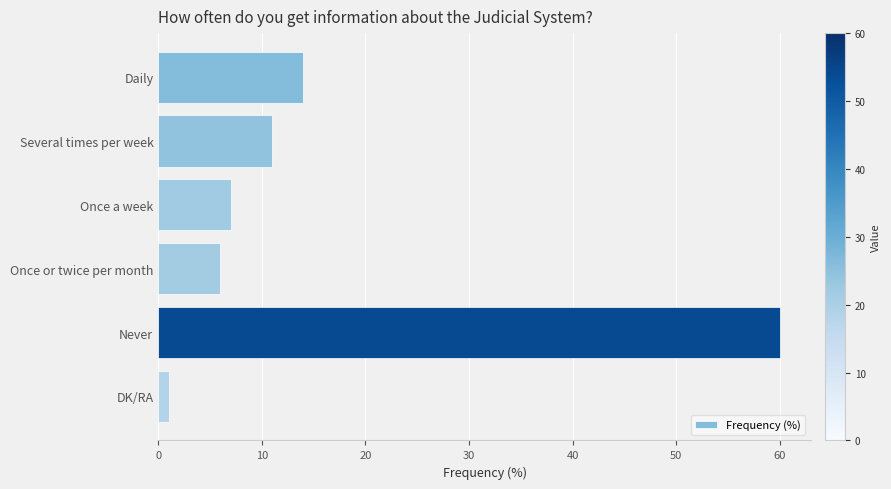

Rank the categories by value from lowest to highest.

DK/RA, Once or twice per month, Once a week, Several times per week, Daily, Never